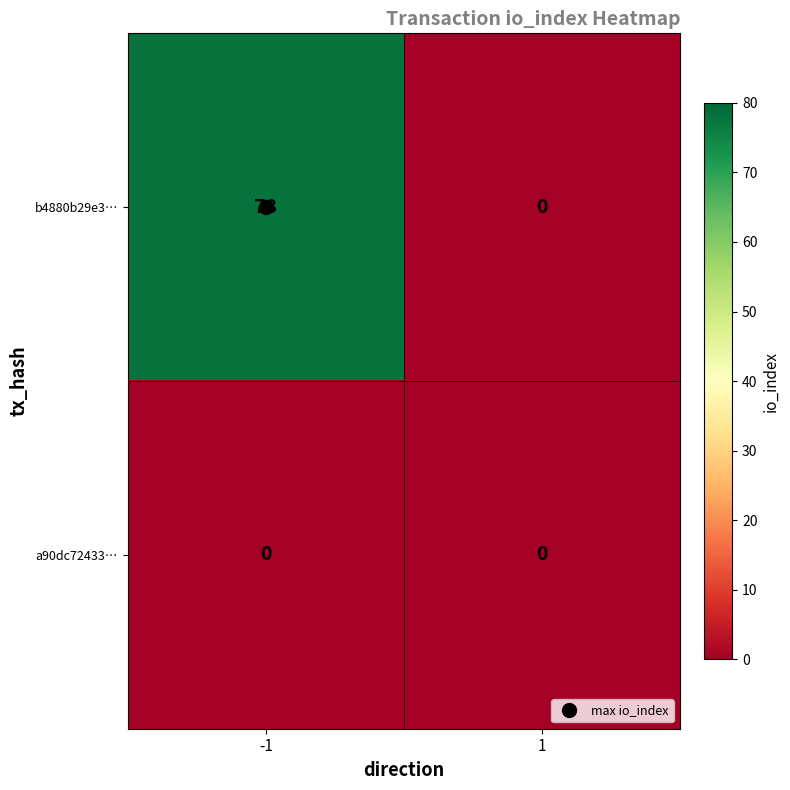

What is the greatest value displayed?

78